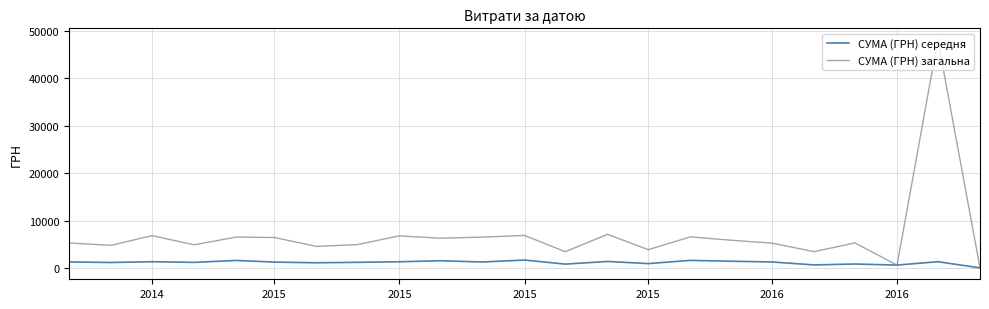

Which series has the largest total across all categories?

СУМА (ГРН) загальна